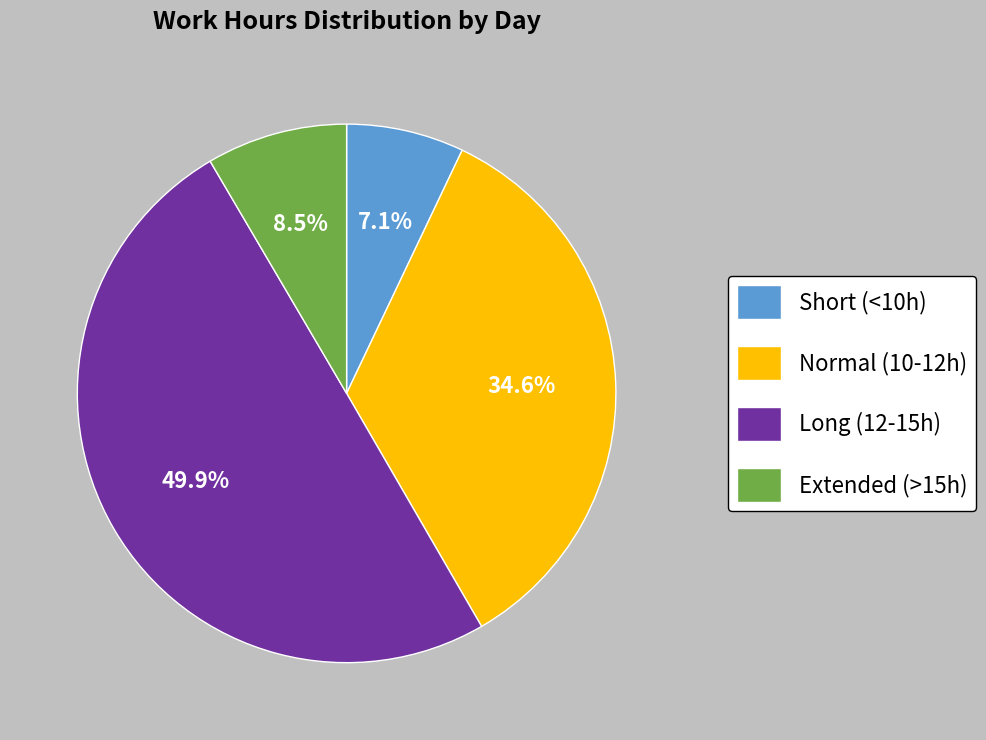

Count the number of slices in the pie.

4